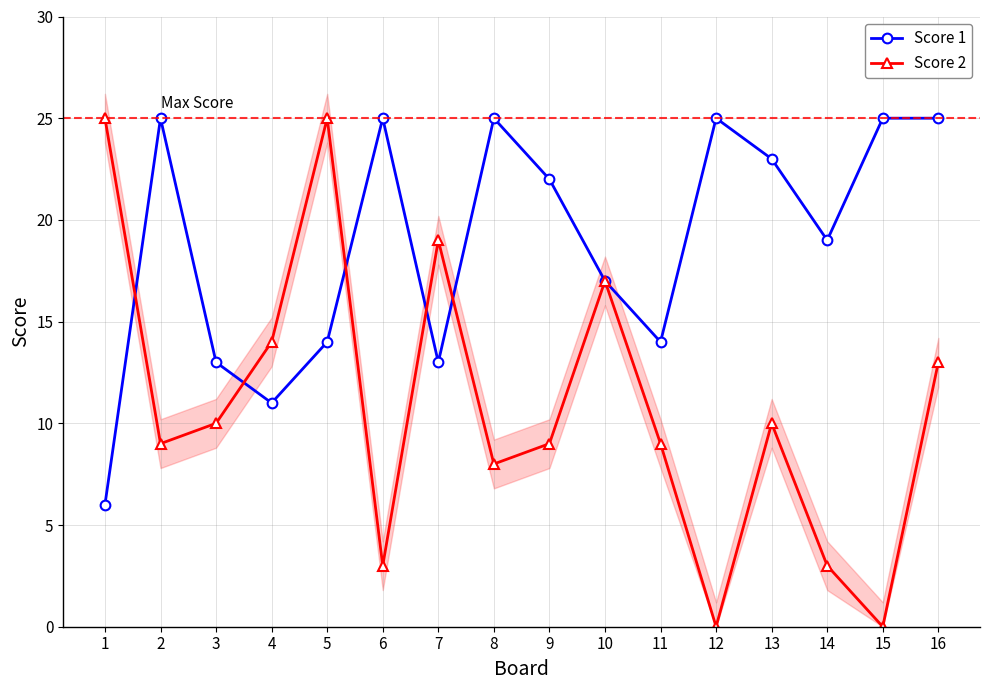

True or false: Score 1 has a value of 4 at 10.

False